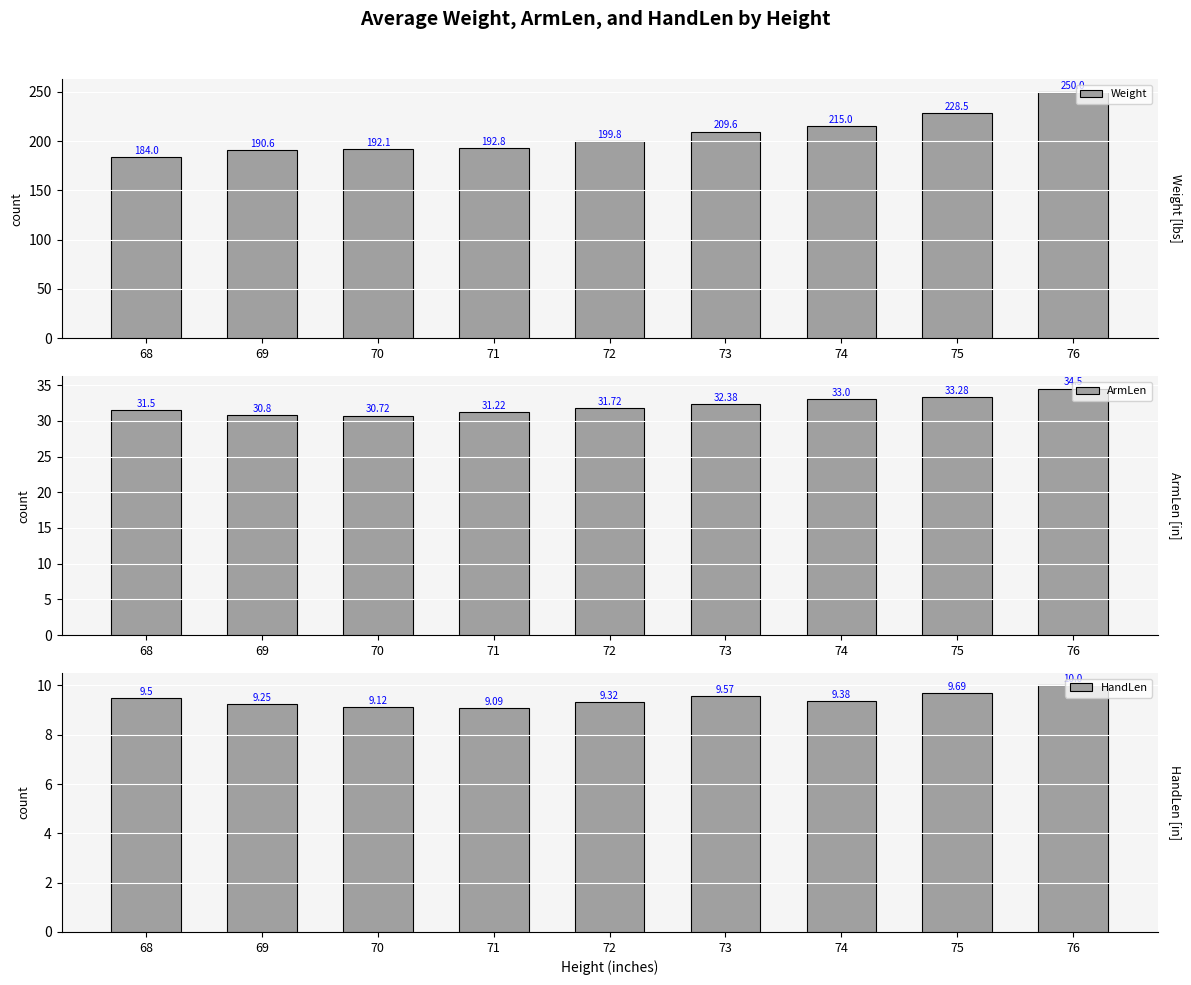

Between 72 and 73, which is larger?

73